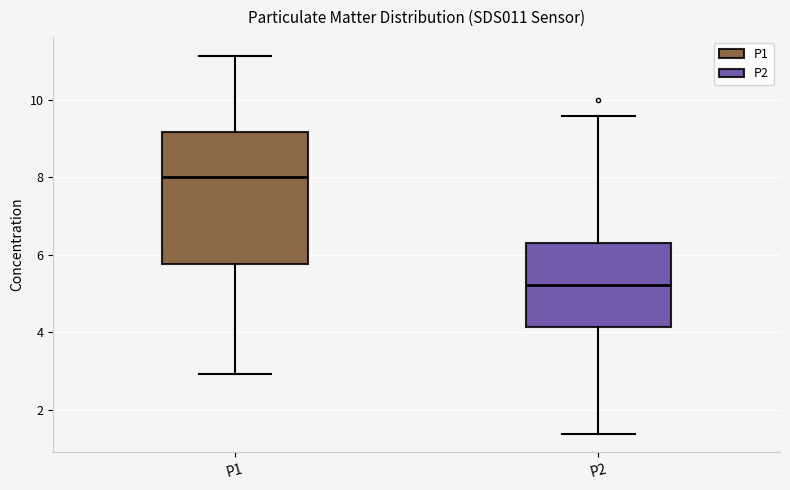

Reading left to right, read every box against the y-axis: the position of its median line, the range the box covers, and the ends of its whiskers. The values are not printed on the chart, so give them approximately, as read against the axis.

P1: median 8.0, box 5.8 to 9.2, whiskers 3.0 to 11.2
P2: median 5.2, box 4.2 to 6.4, whiskers 1.4 to 9.6